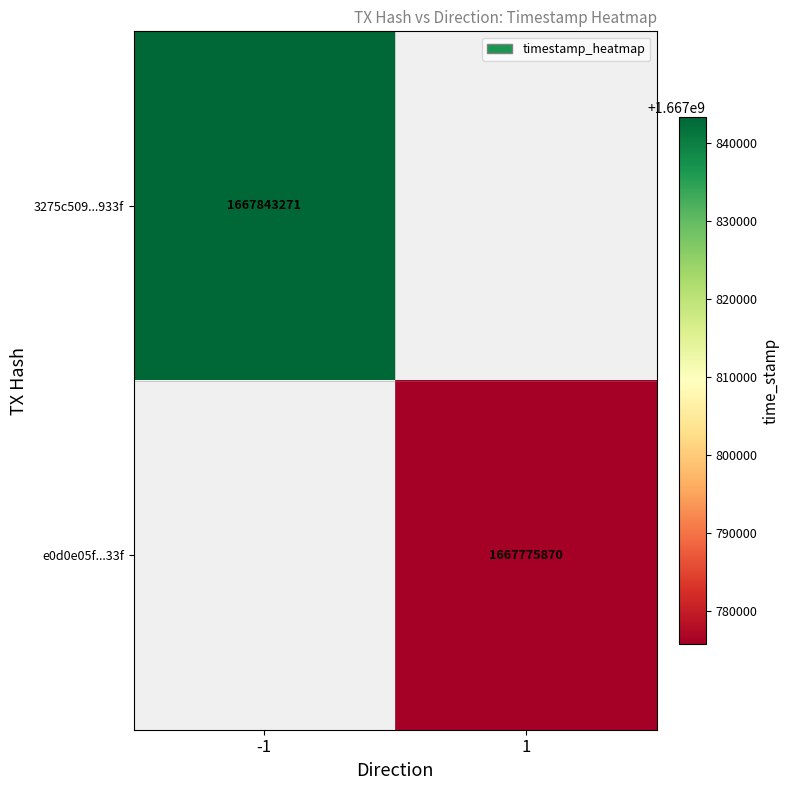

The e0d0e05f...33f series shows 907803897 at 1. True or false?

False